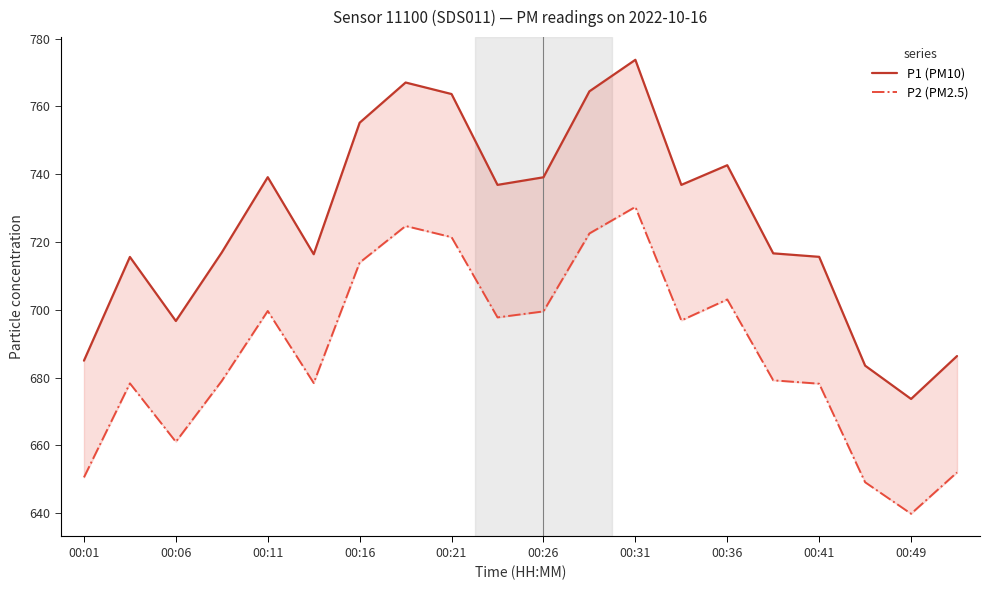

What are all the series names shown in the legend?

P1 (PM10), P2 (PM2.5)